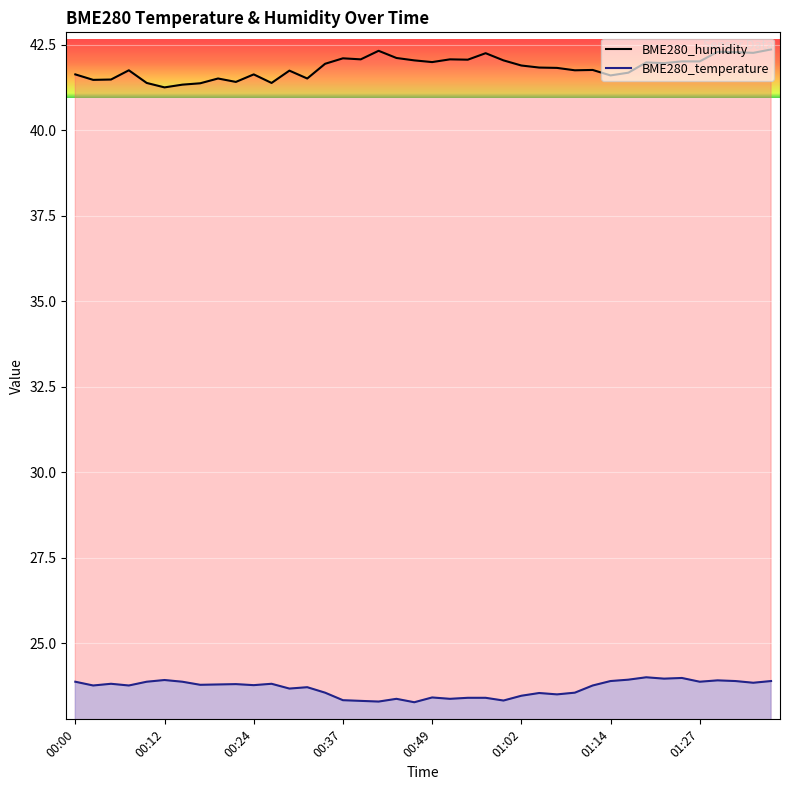

What is the label of the 7th point from the left?

00:15